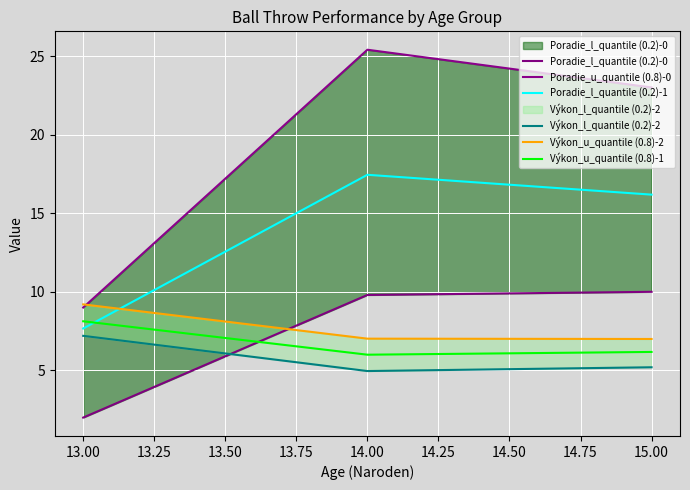

What is the difference between the maximum and second lowest values in the Výkon_u_quantile (0.8)-1 series?

2.0